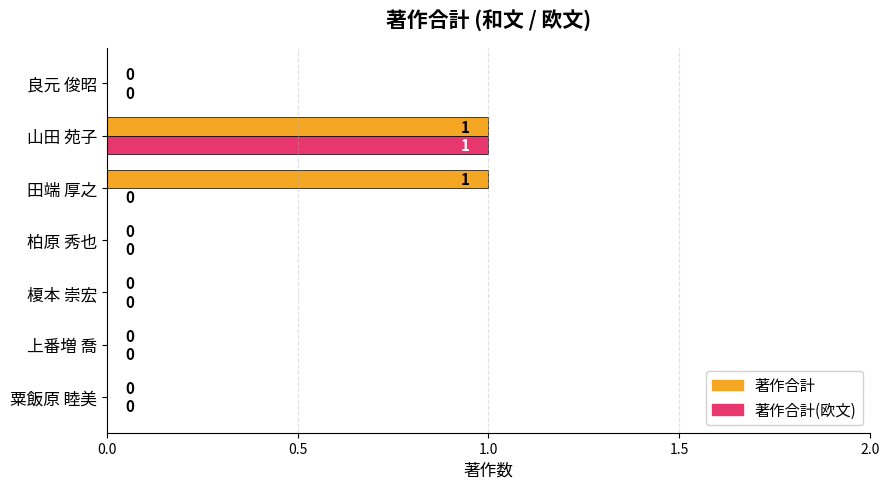

What is the sum of all 著作合計 values?

2